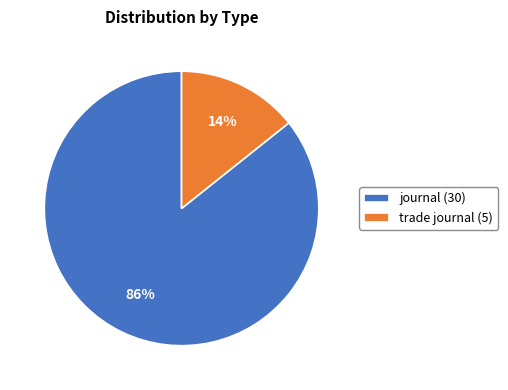

Between trade journal (5) and journal (30), which is larger?

journal (30)